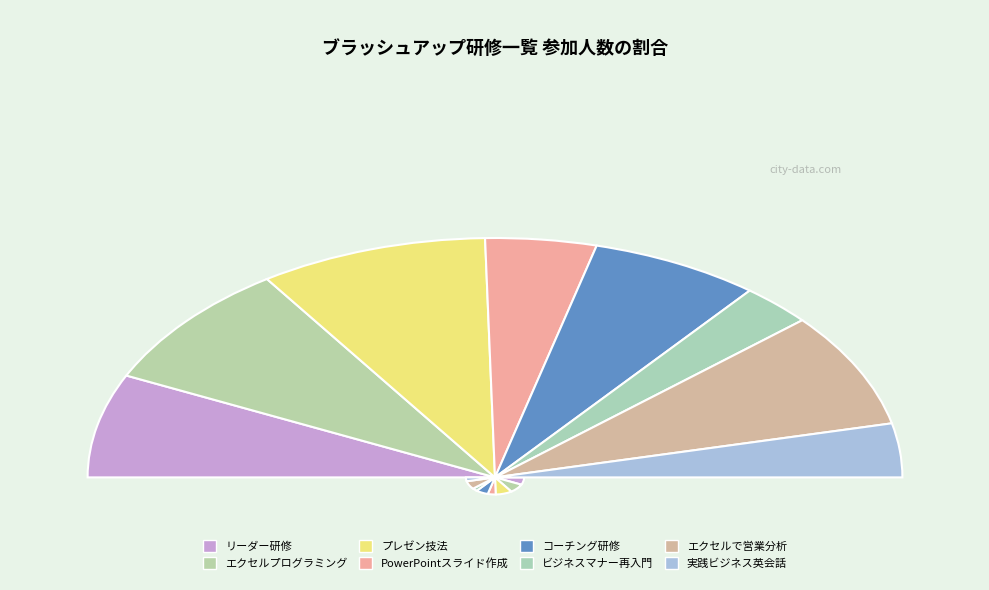

What portion of the pie excludes エクセルプログラミング?

82.9%